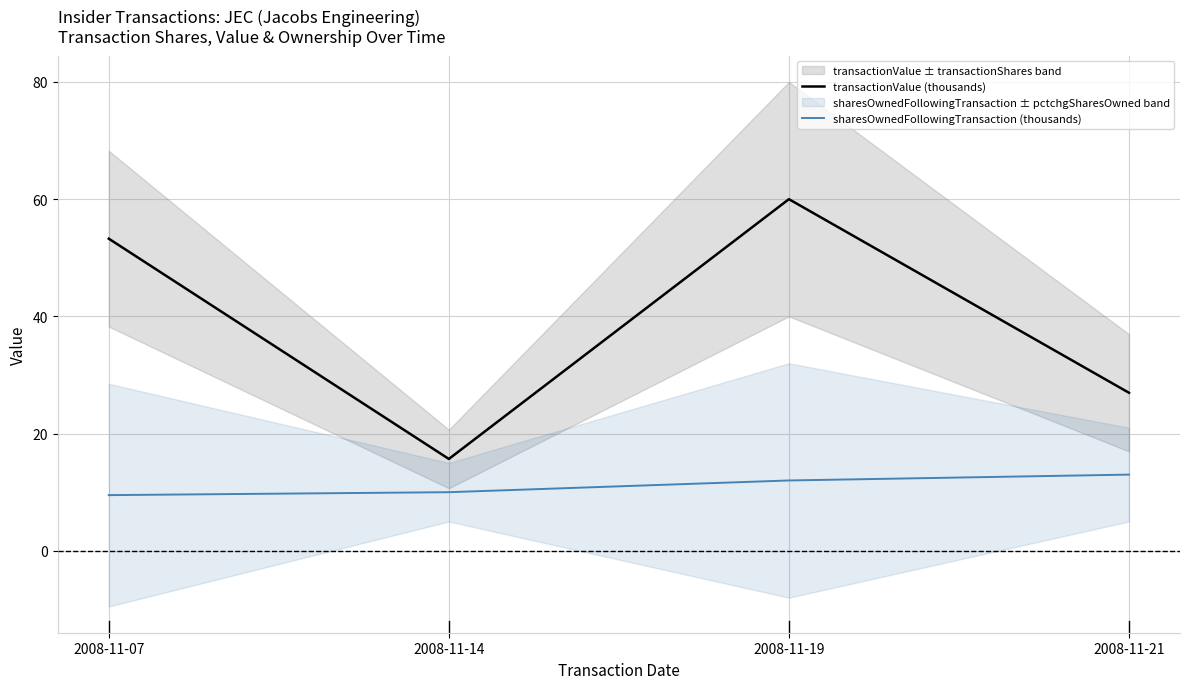

At which category is the sum across all series the highest?

2008-11-19